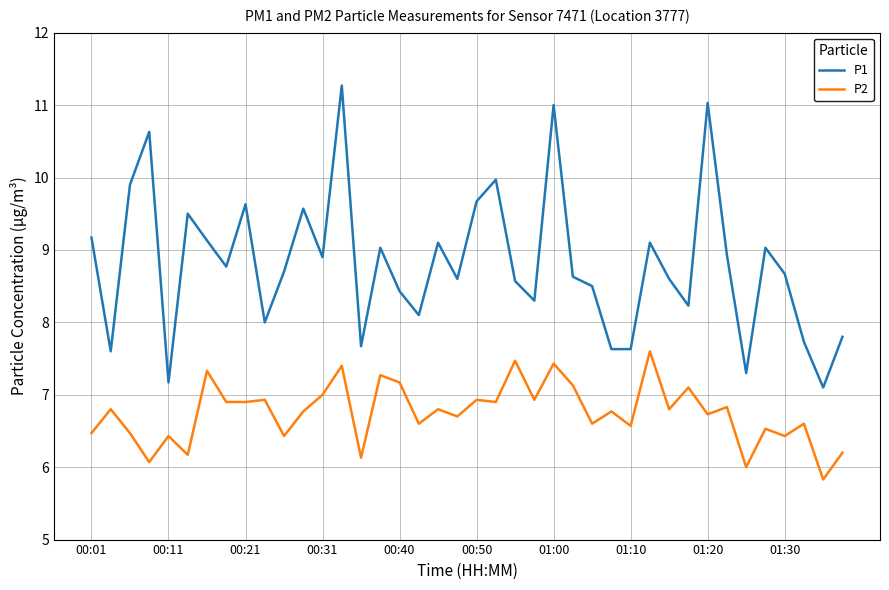

What is the highest value of the P2 series?

7.6